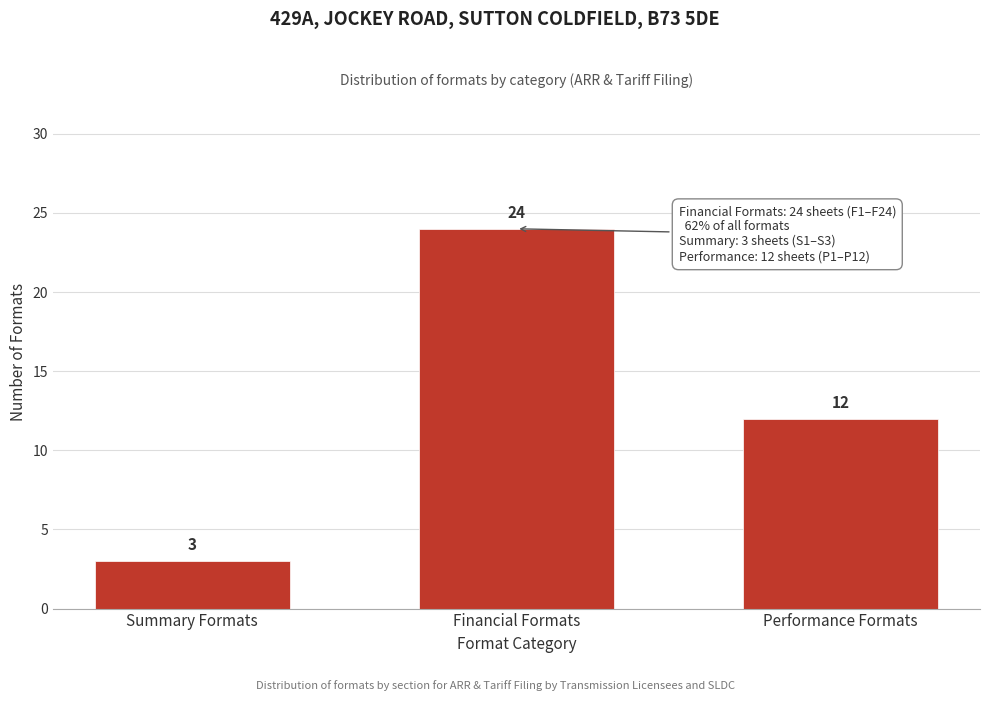

Reading left to right, extract all data points from this chart.

3	24	12